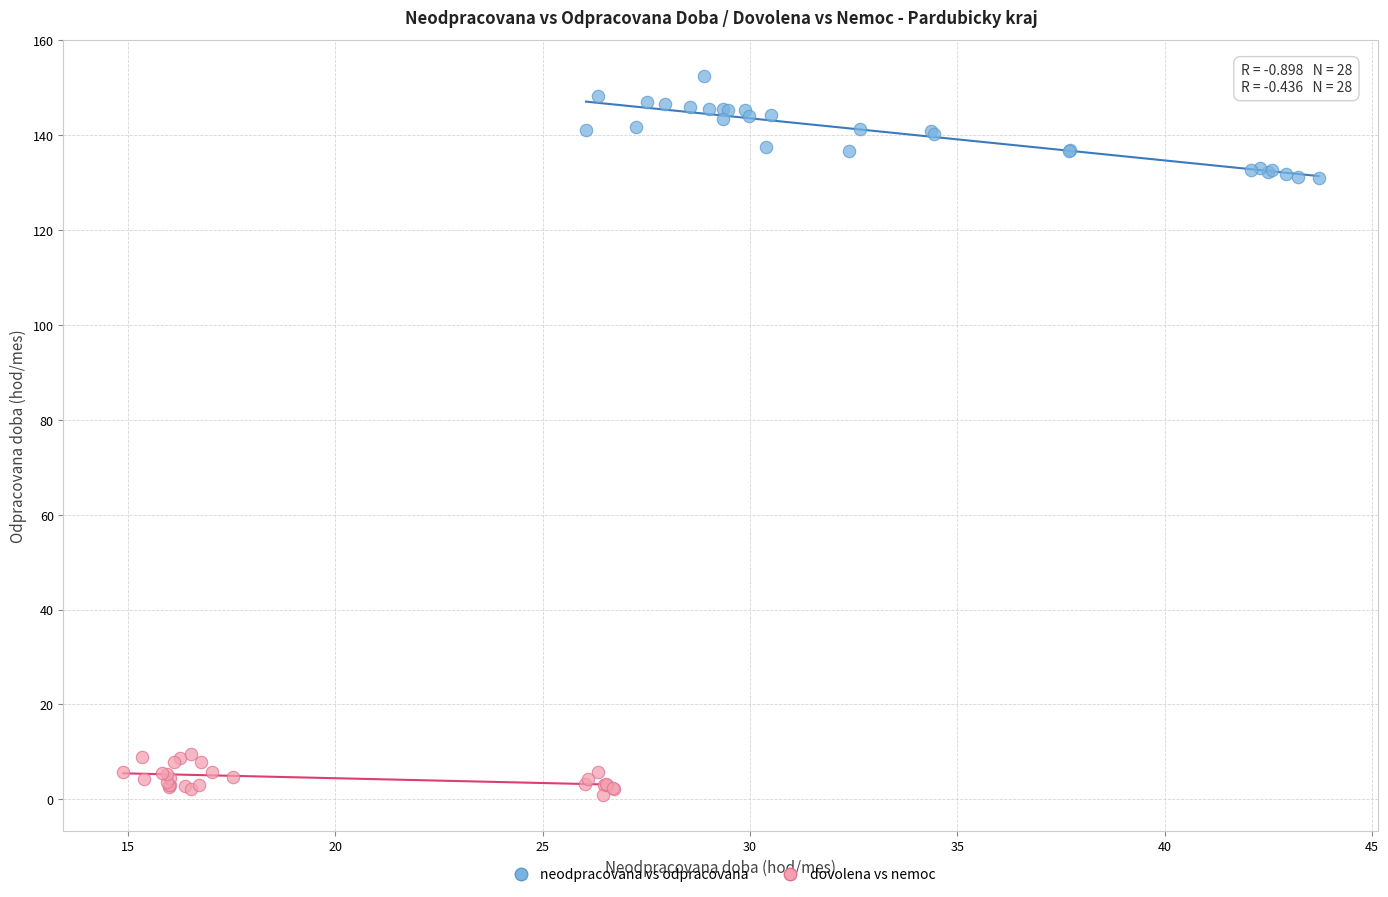

Which series has the widest spread of Y values?

neodpracovana vs odpracovana